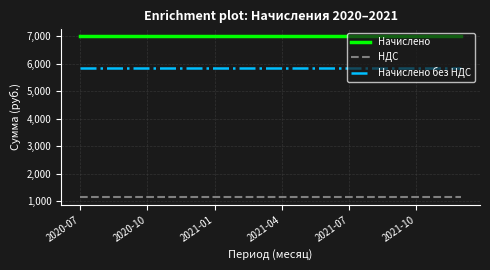

Which series has the largest total across all categories?

Начислено